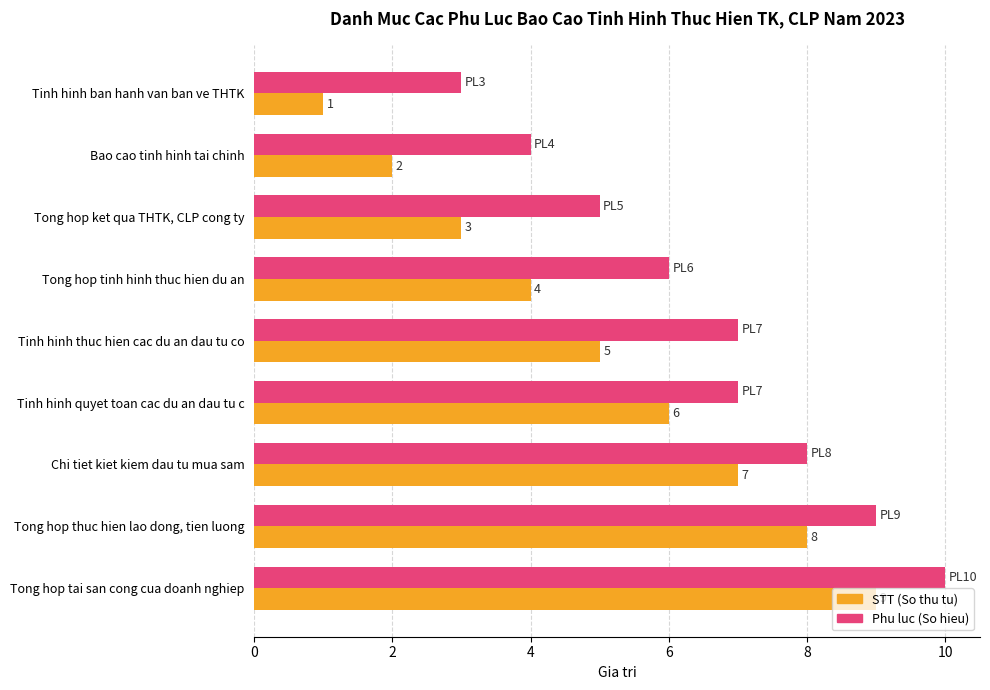

How many STT (So thu tu) values are between 3 and 7?

5